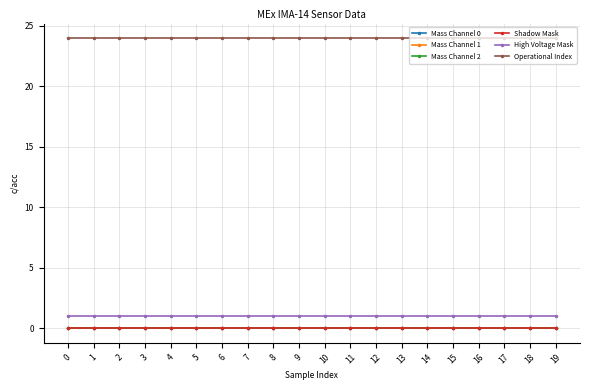

True or false: Mass Channel 0 and Shadow Mask cross at least once.

False